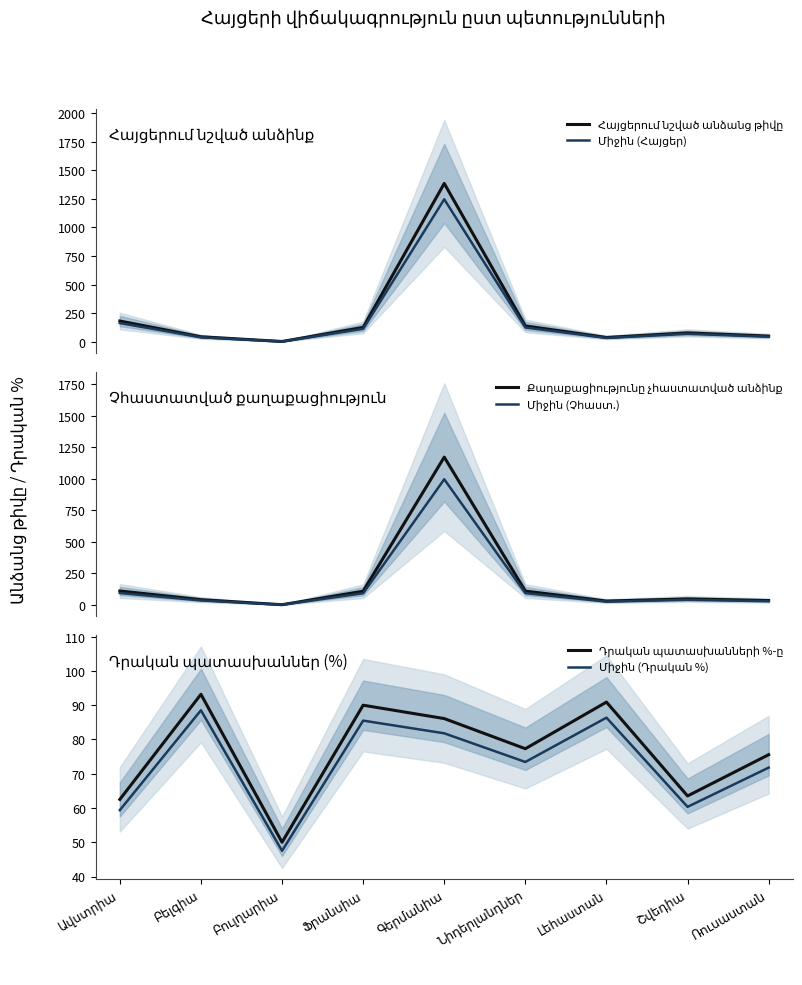

True or false: Քաղաքացիությունը չհաստատված անձինք has a value of 47.0 at Շվեդիա.

True